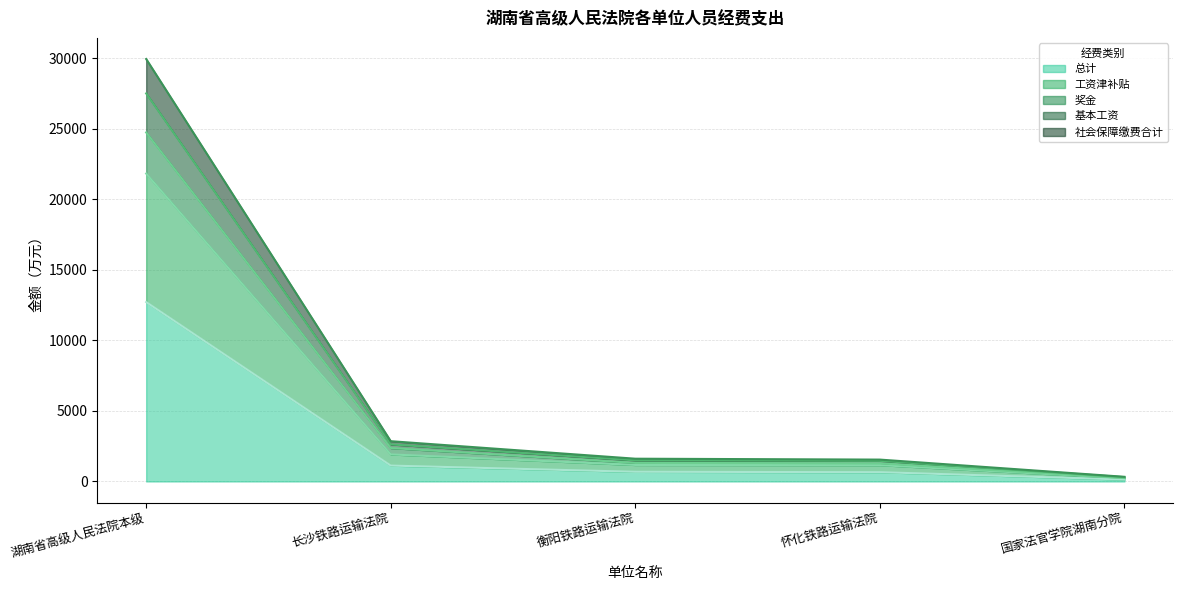

Which category has the highest value in the 总计 series?

湖南省高级人民法院本级